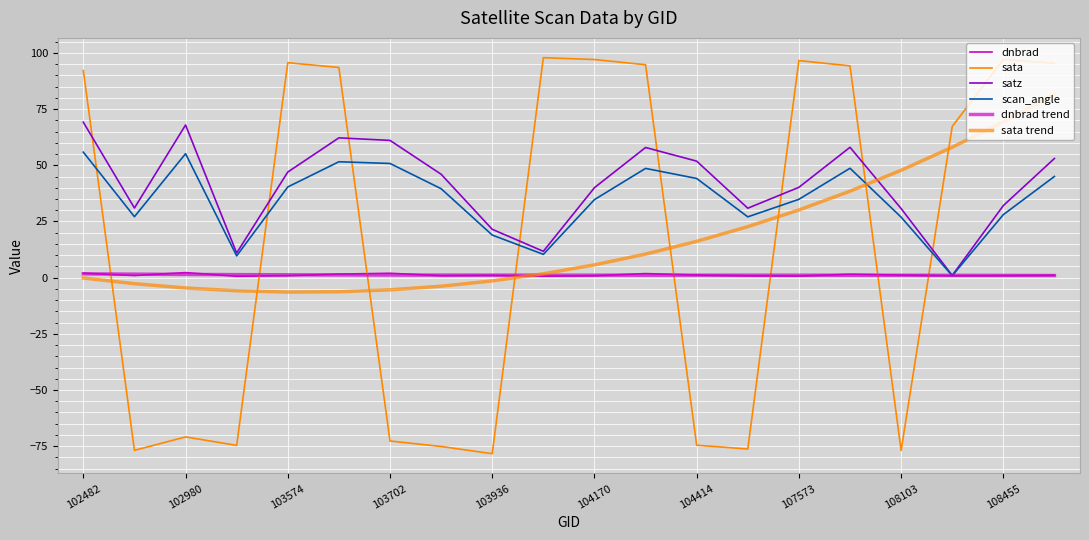

Does the chart display data point markers on the line(s)?

No